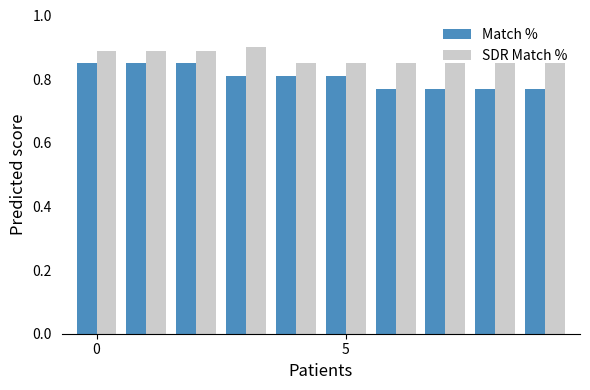

Count the Match % values in the range 0 to 1.

10